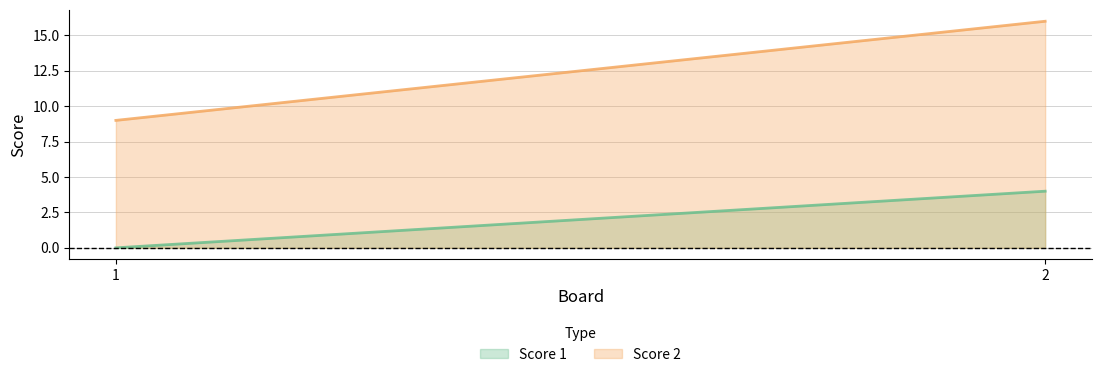

What is the spread (max minus min) of values at 2?

12